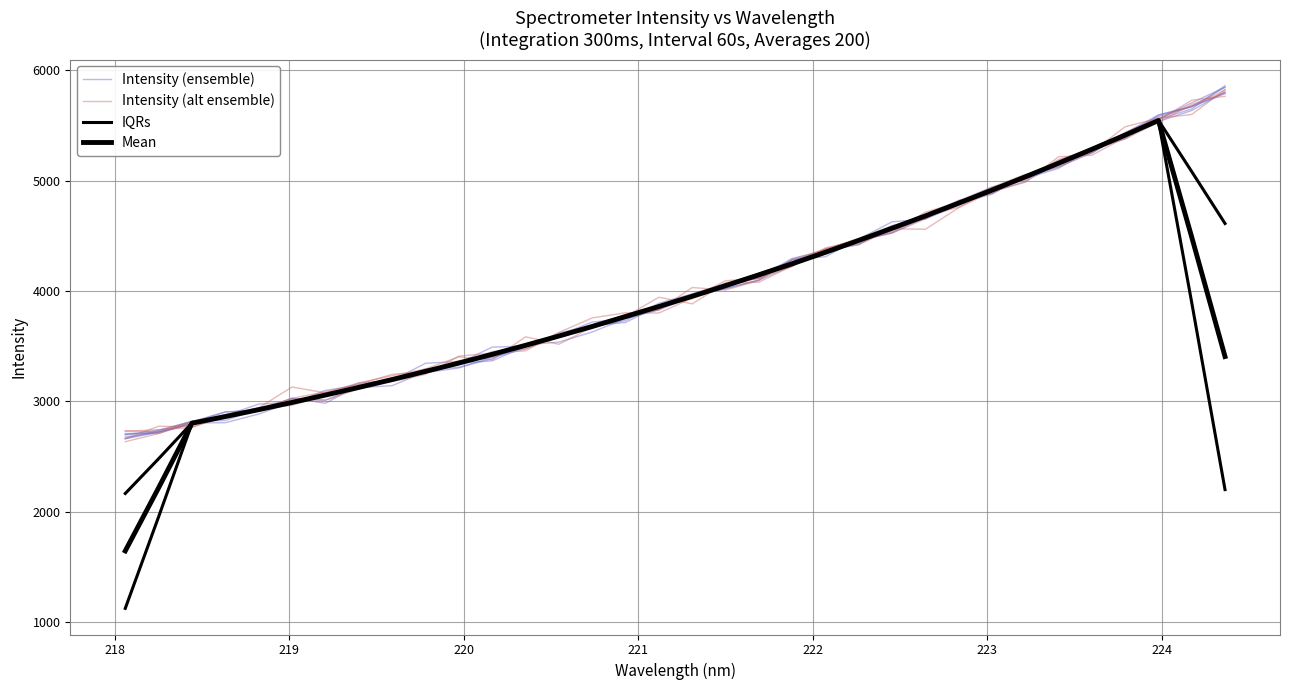

Which series ends up on top after the final intersection of IQRs and Intensity (alt ensemble)?

Intensity (alt ensemble)